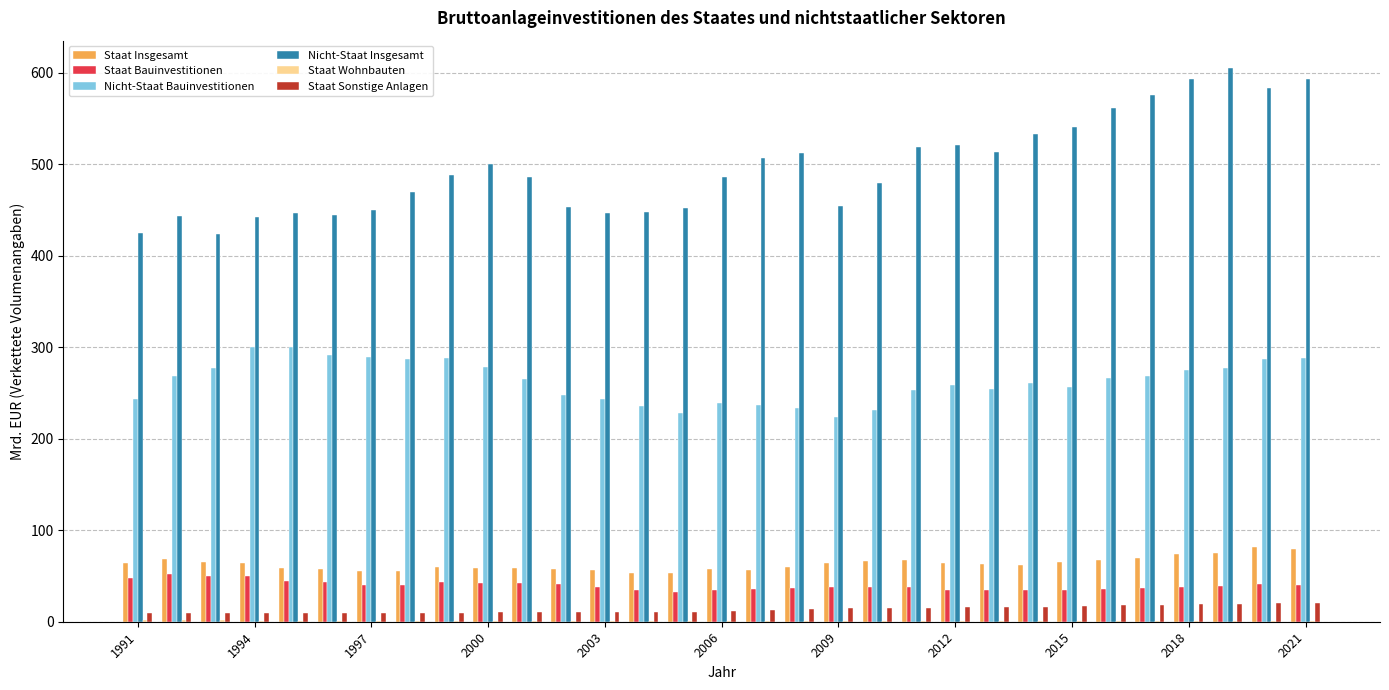

What is the maximum value shown in the chart?

604.7